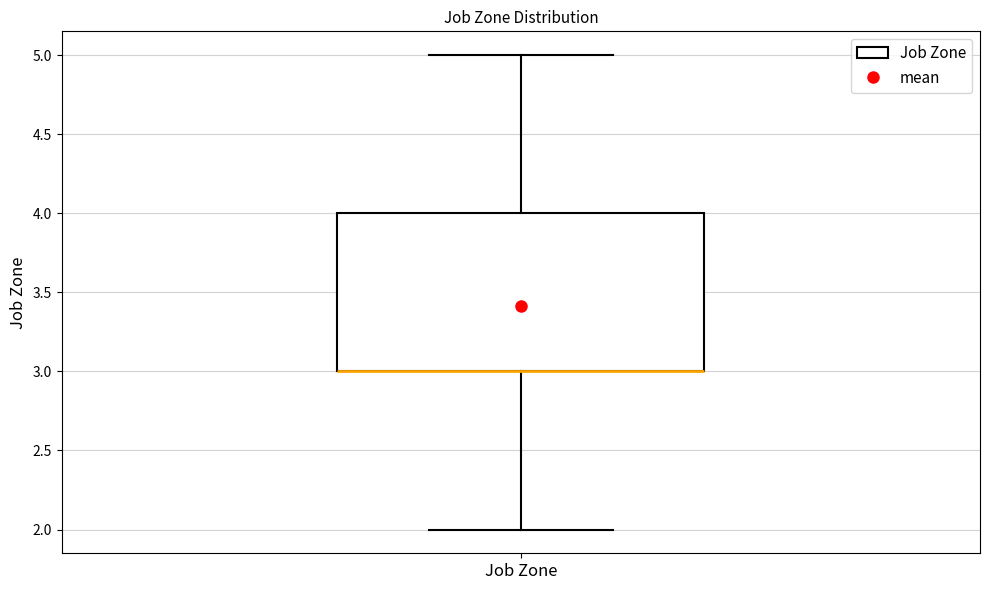

Transcribe this box plot: give where the median line is, the range the box spans, and where the two whiskers end, as read against the y-axis. The values are not printed on the chart, so give them approximately, as read against the axis.

median 3 (drawn on the box's lower edge), box 3 to 4, whiskers 2 to 5